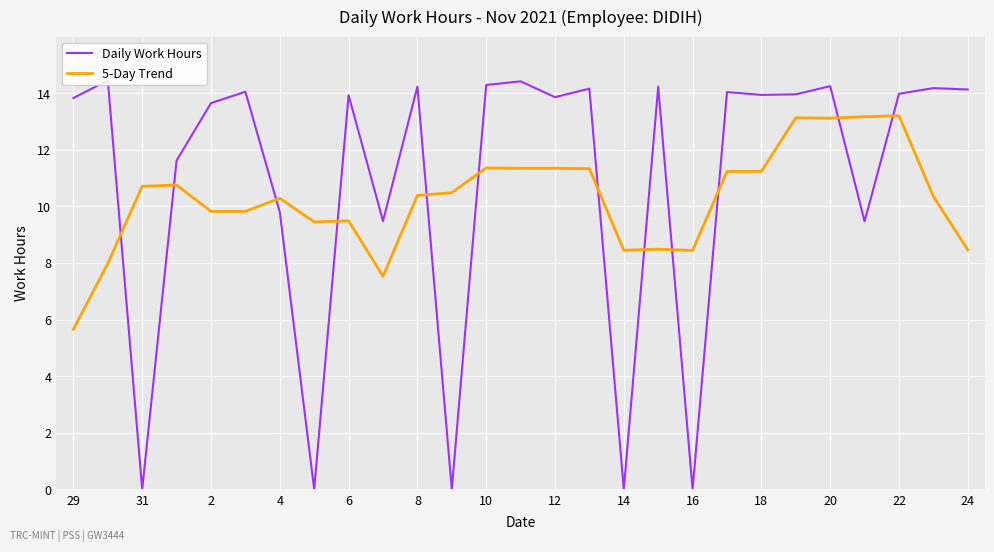

What is the highest value of the Daily Work Hours series?

14.4